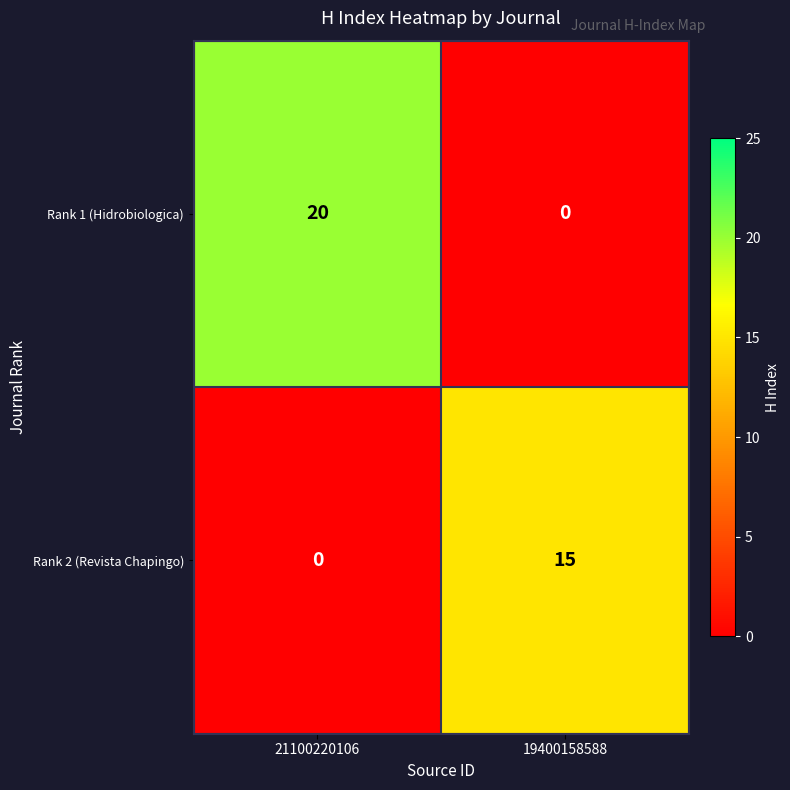

Which series has the largest range (max minus min)?

Rank 1 (Hidrobiologica)